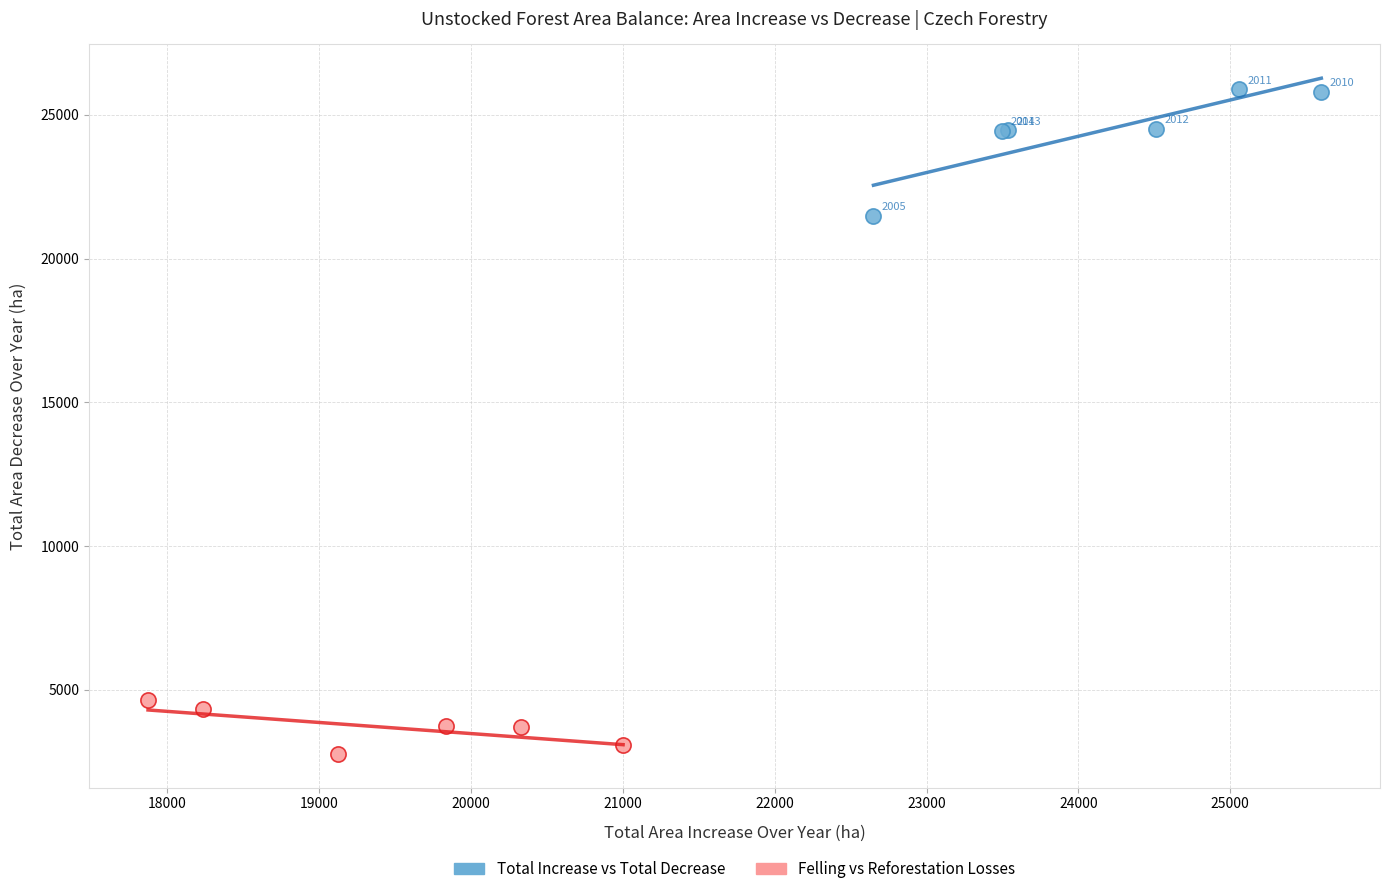

What are all the series names shown in the legend?

Total Increase vs Total Decrease, Felling vs Reforestation Losses